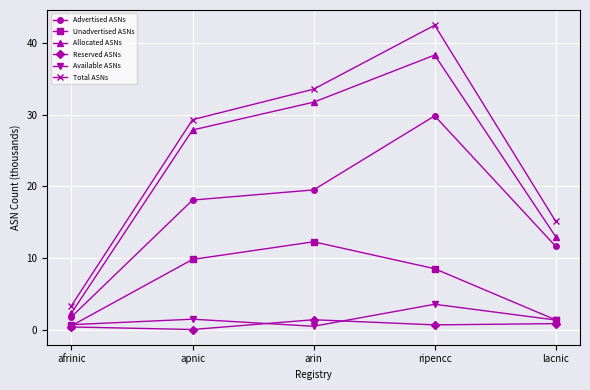

At which label is Unadvertised ASNs closest to 6?

ripencc